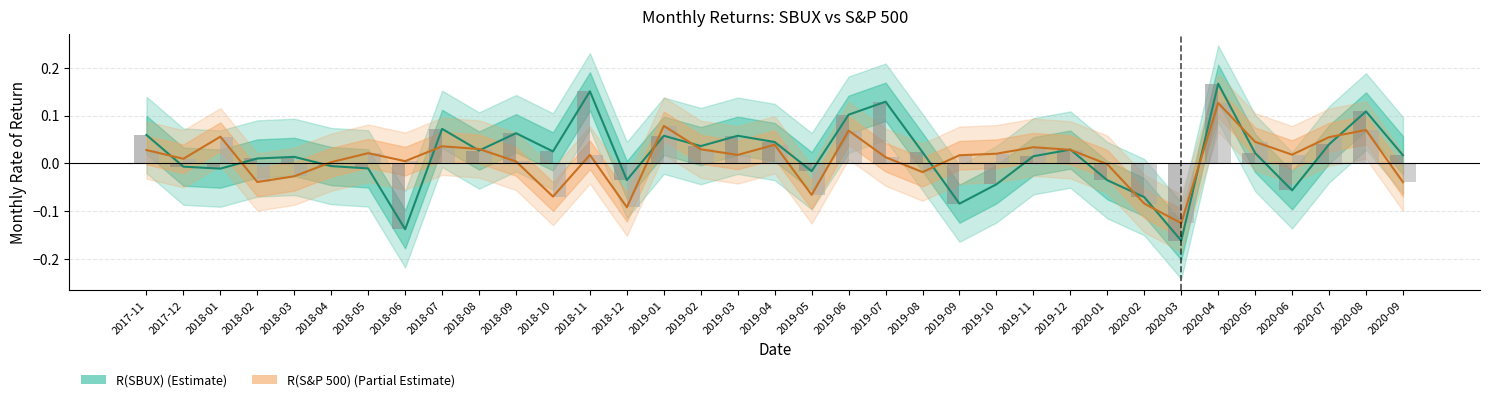

Which category has the lowest value in the SBUX line series?

2020-03